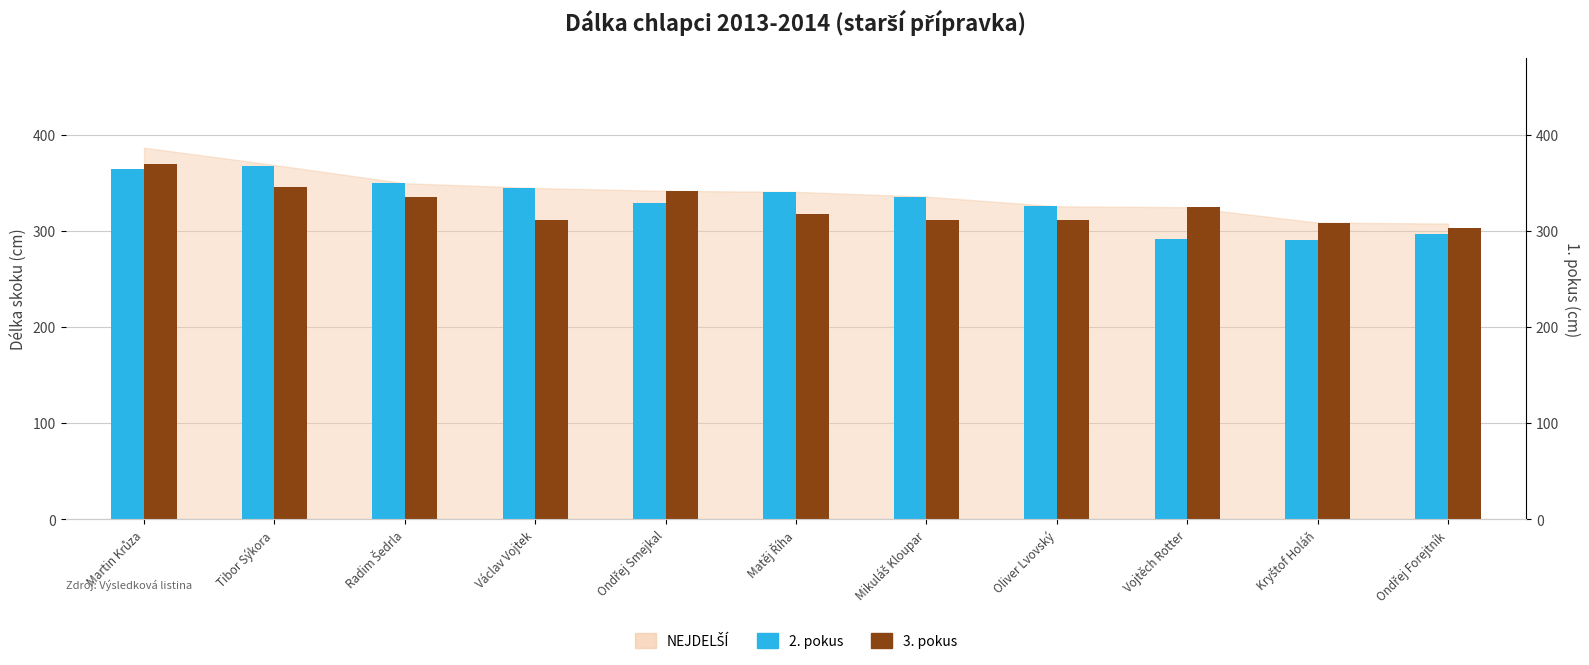

How many data points in 3. pokus are above 318?

5